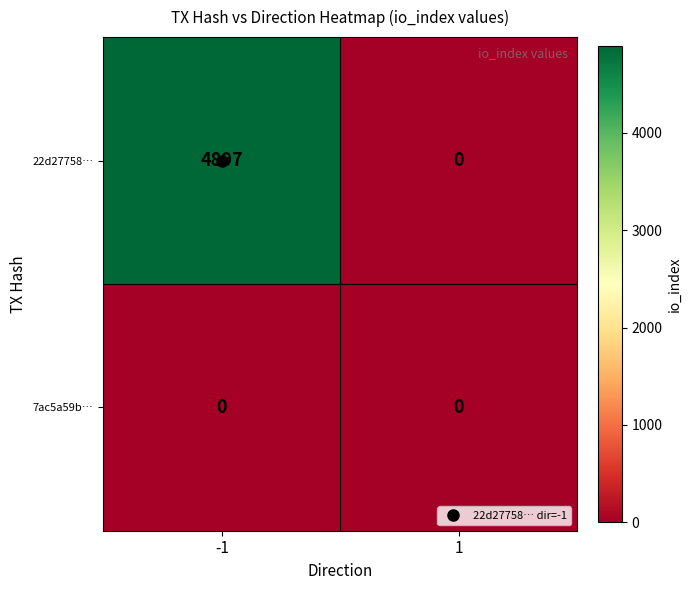

What is the difference between the 22d27758… values at -1 and 1?

4897